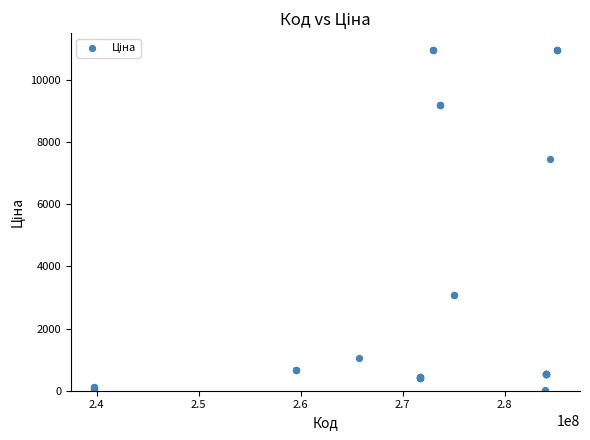

What Y value in the scatter plot is closest to 5498?

7444.6